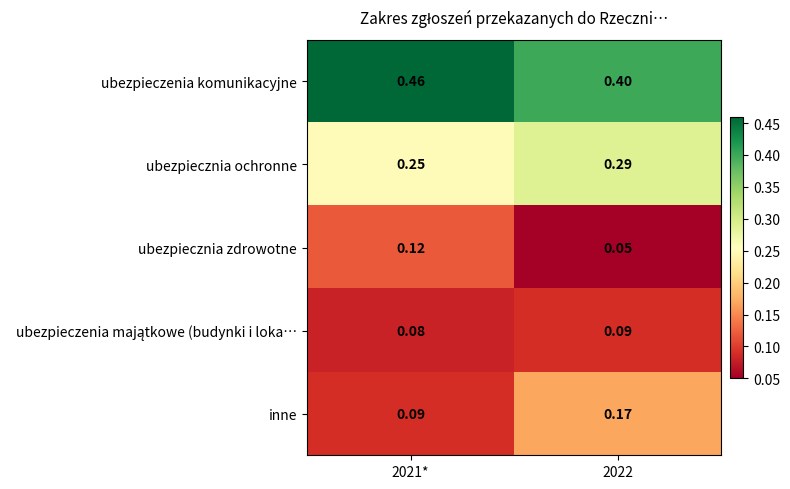

Between 2021* and 2022, which series saw the biggest shift?

inne